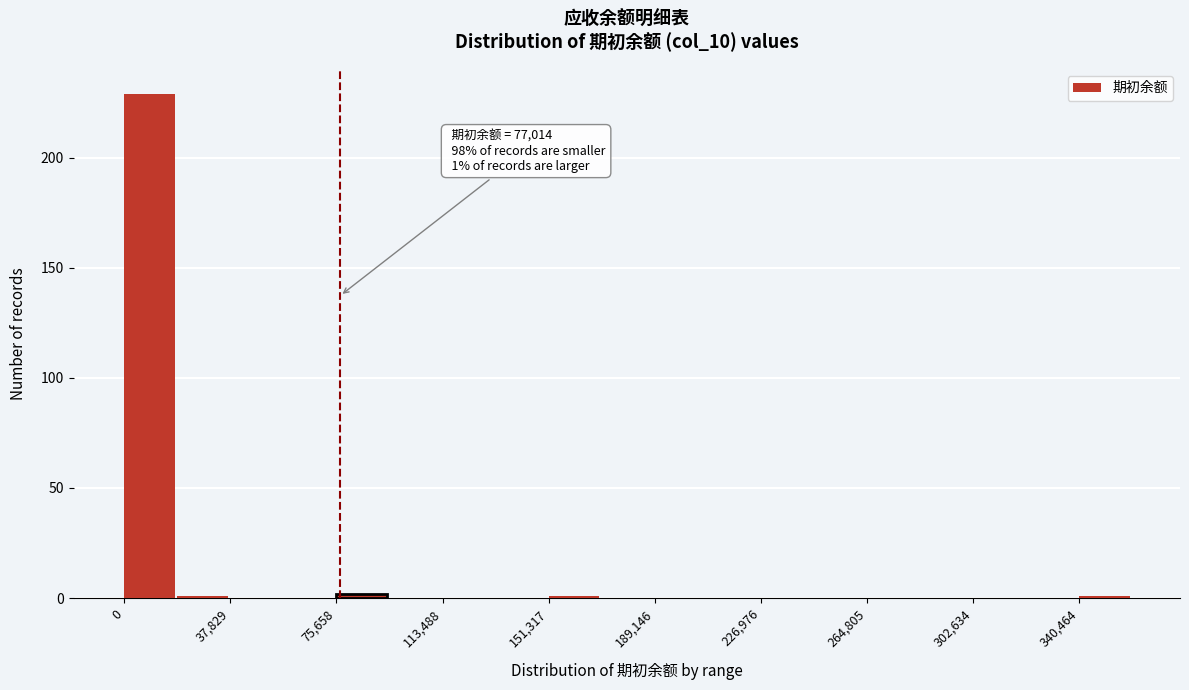

Read against the x-axis, roughly where is the centre of the tallest bar?

10000